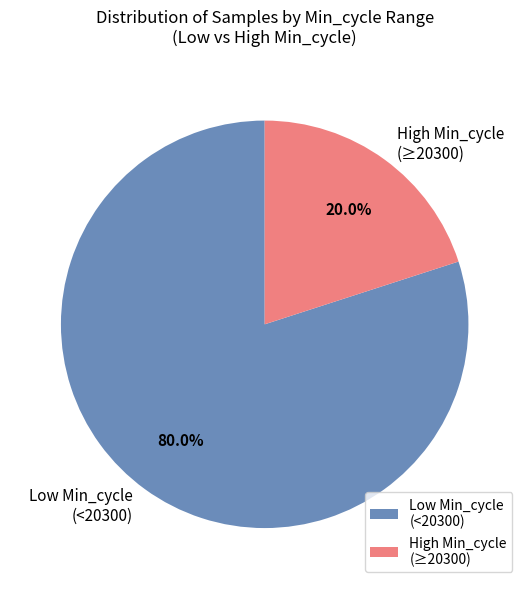

Rank the categories by value from lowest to highest.

High Min_cycle (≥20300), Low Min_cycle (<20300)